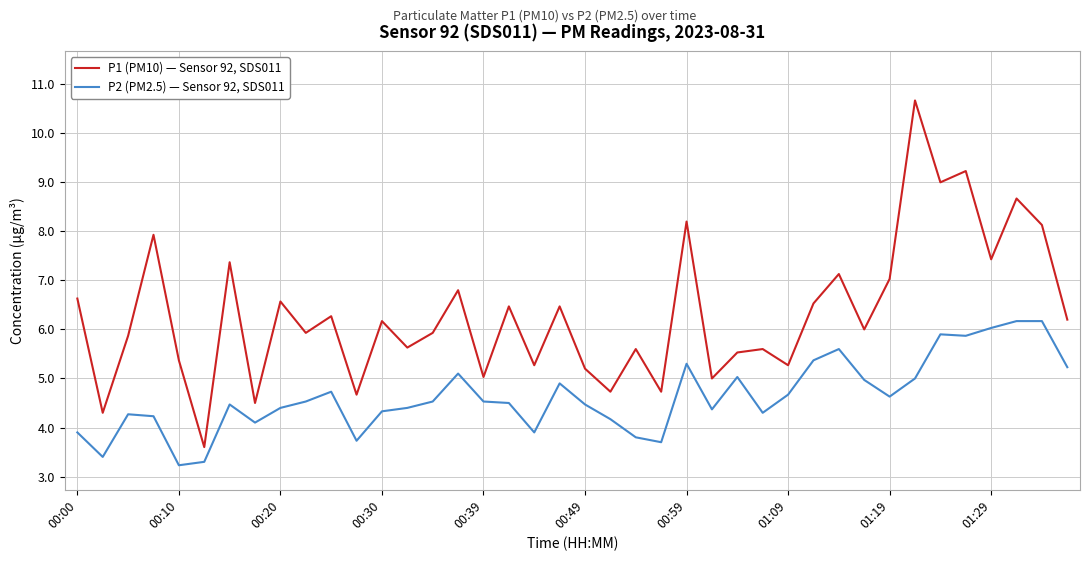

Which series has the largest total across all categories?

P1 (PM10) — Sensor 92, SDS011